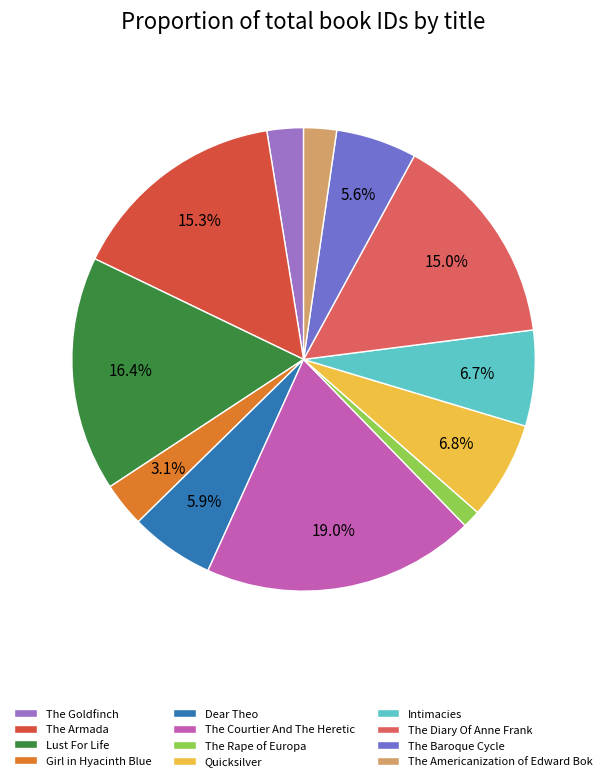

True or false: Quicksilver accounts for 2% of the total.

False